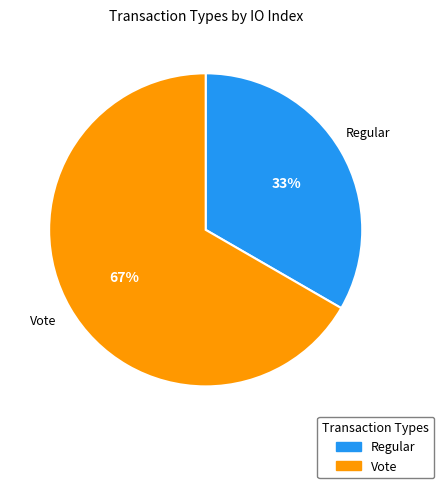

To the nearest percent, what is the combined percentage of Vote and Regular?

100%